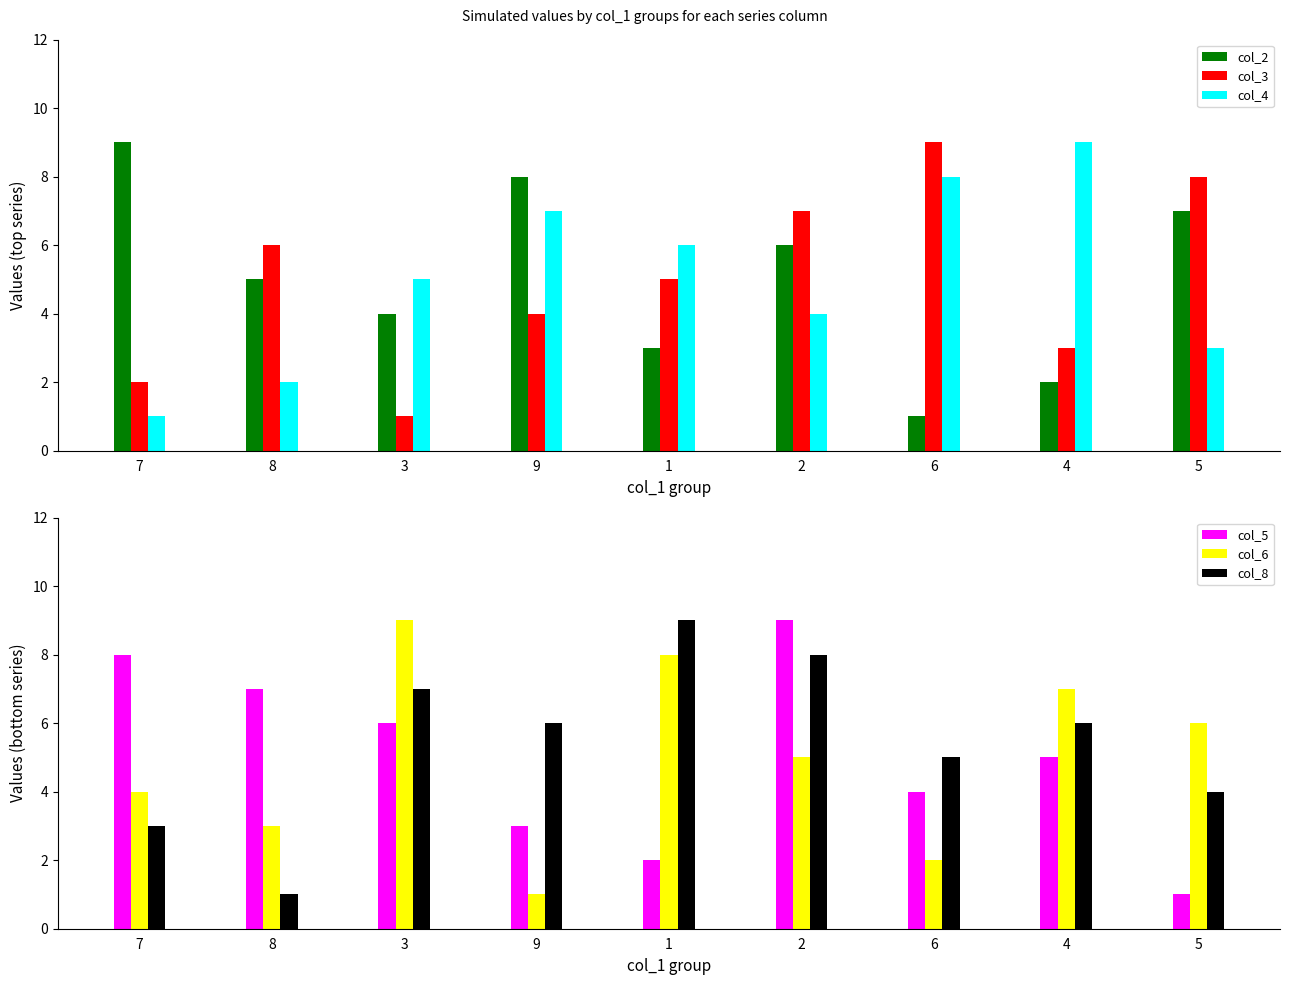

Is it true that col_2 equals 9 at 7?

True